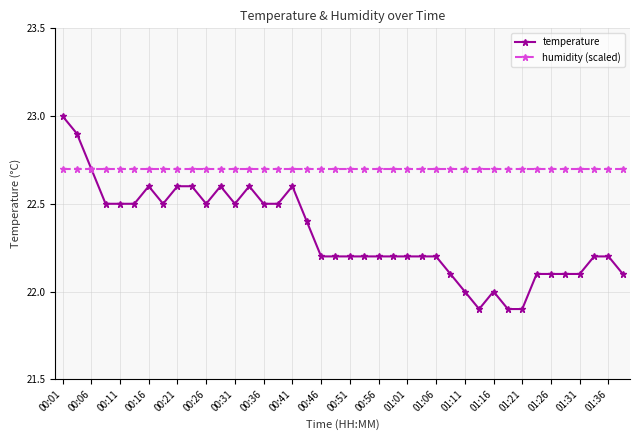

What are all the series names shown in the legend?

temperature, humidity (scaled)